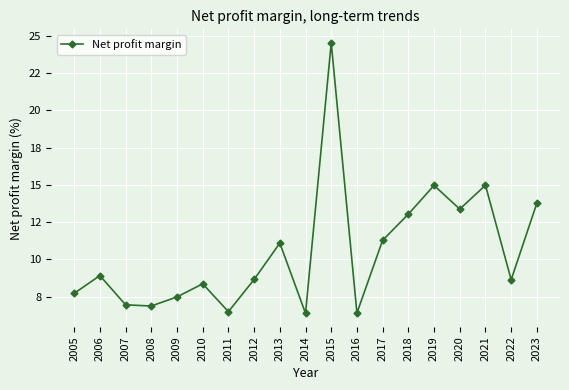

List the labels in order of value, smallest first.

2014, 2016, 2011, 2008, 2007, 2009, 2005, 2010, 2022, 2012, 2006, 2013, 2017, 2018, 2020, 2023, 2019, 2021, 2015